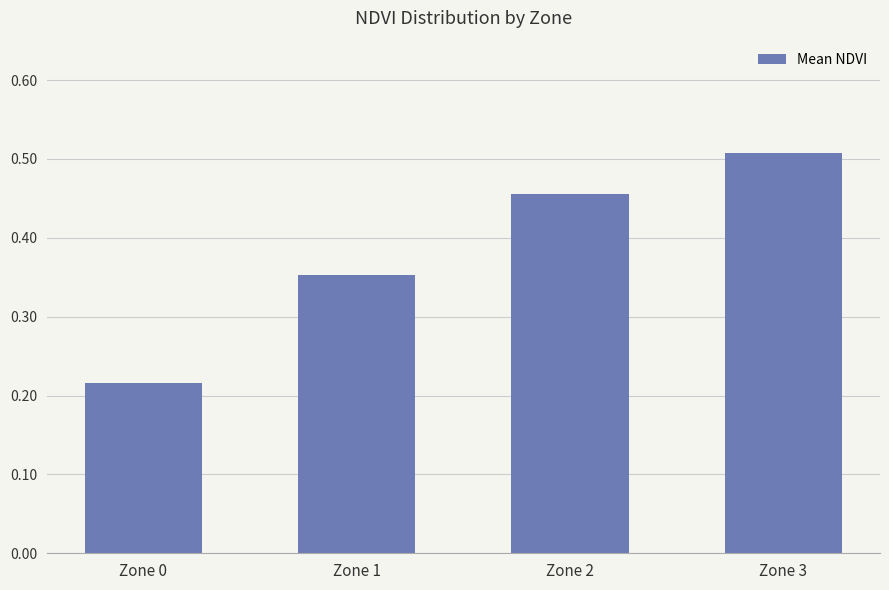

Does the chart contain stacked bars?

No